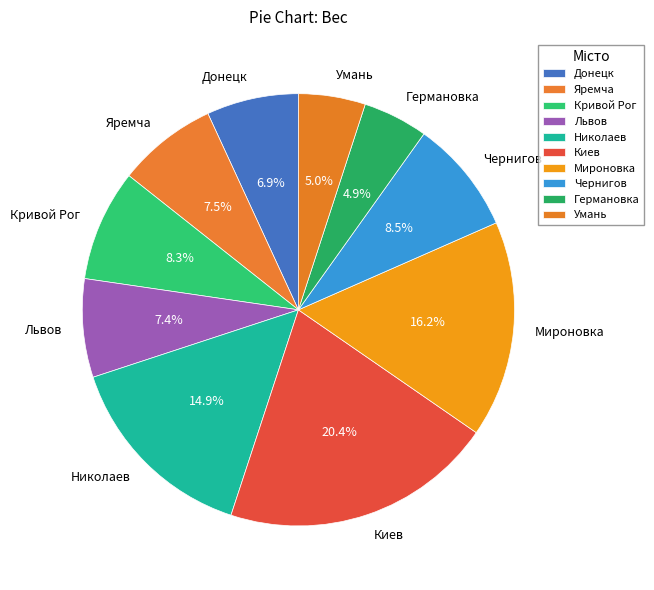

To the nearest percent, what is the difference between the largest and smallest slice percentages?

16%